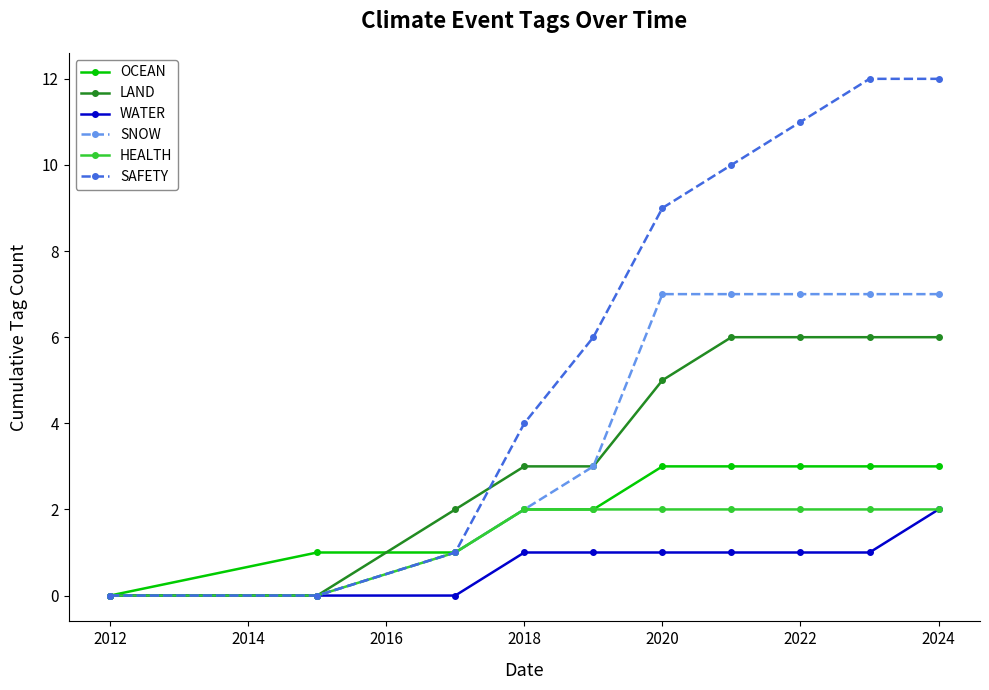

How many data points does each series have?

10